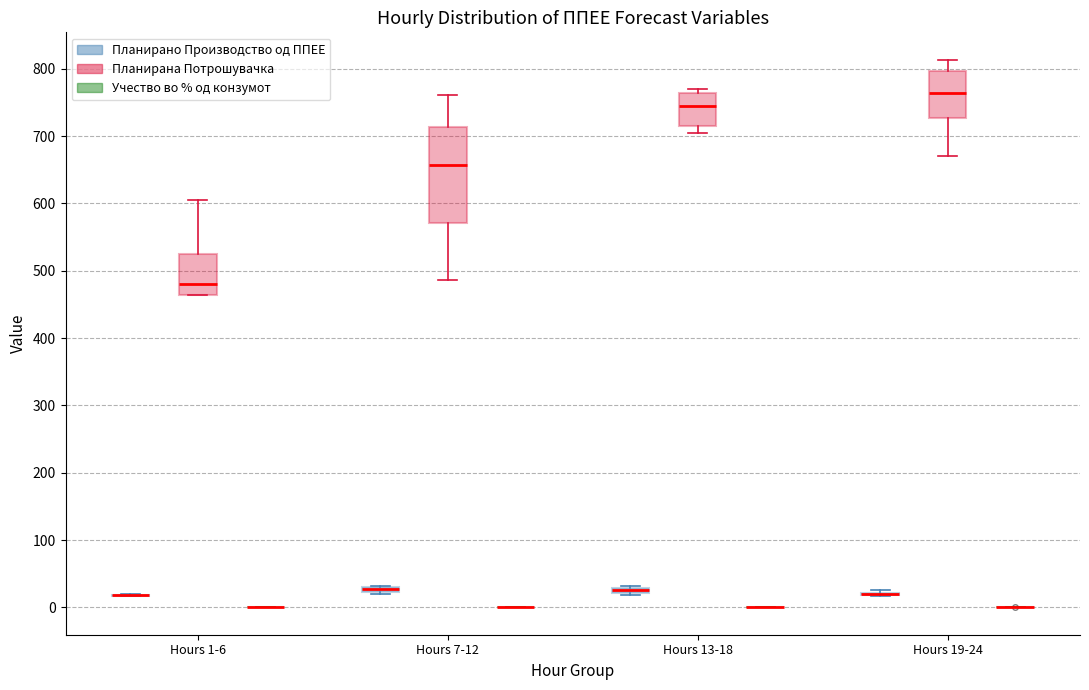

Where is the lower edge of the box for Hours 7-12 (Планирано Производство од ППЕЕ) on the y-axis? The values are not printed on the chart, so give them approximately, as read against the axis.

20